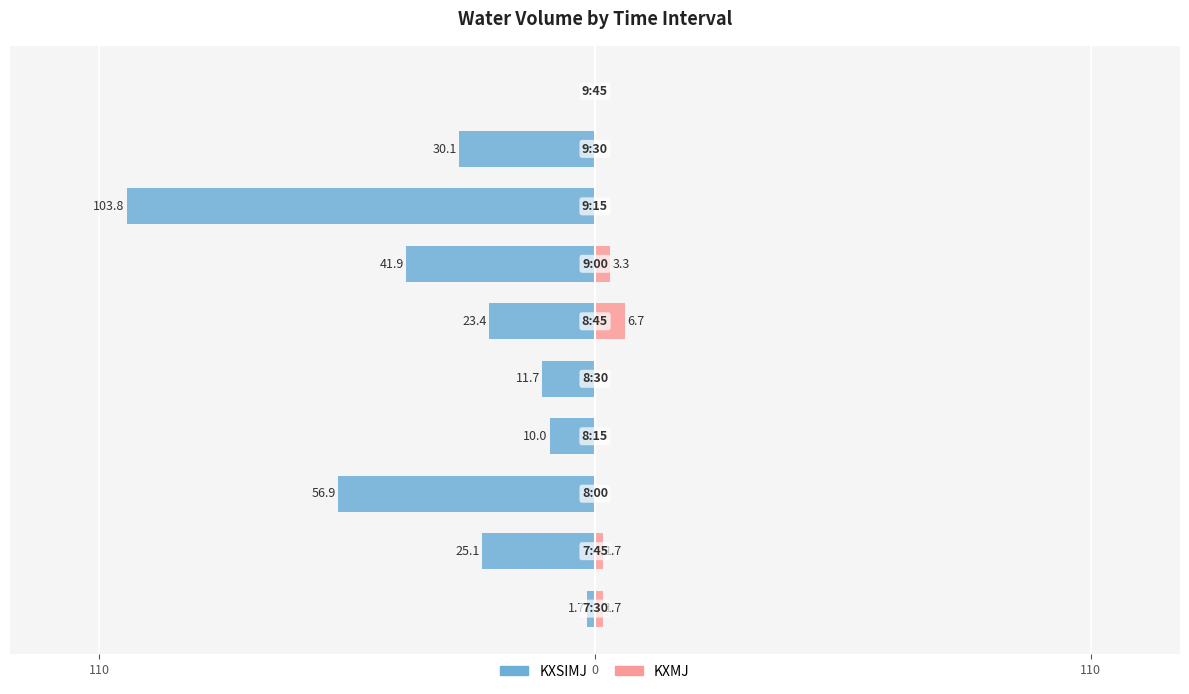

Is the value of KXSIMJ at 6 greater than the value of KXMJ at 0?

No